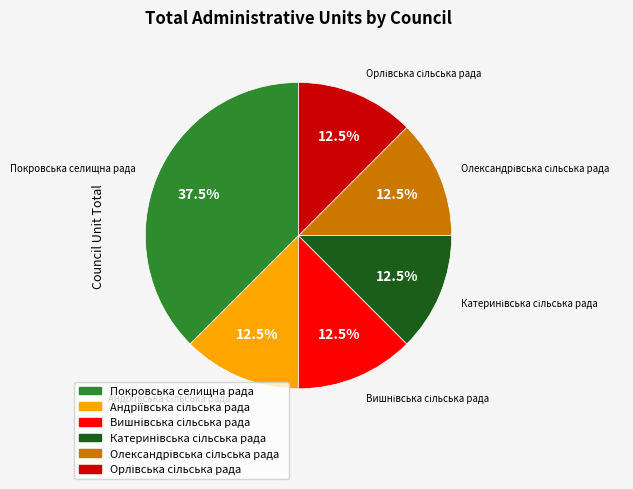

What is the largest slice in the pie chart?

Покровська селищна рада